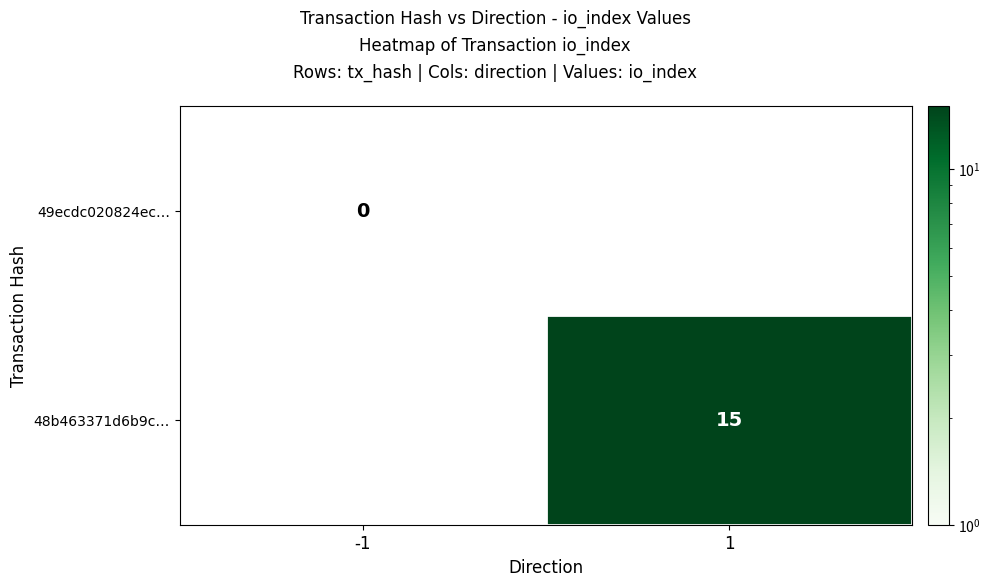

Is the value of 49ecdc020824ec… at -1 greater than the value of 48b463371d6b9c… at 1?

No